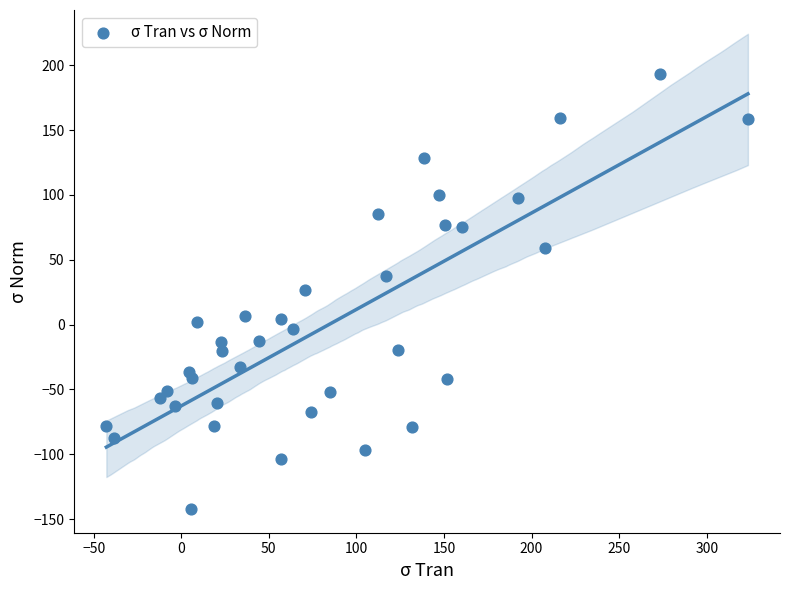

What is the range of X values (max minus min)?

366.3